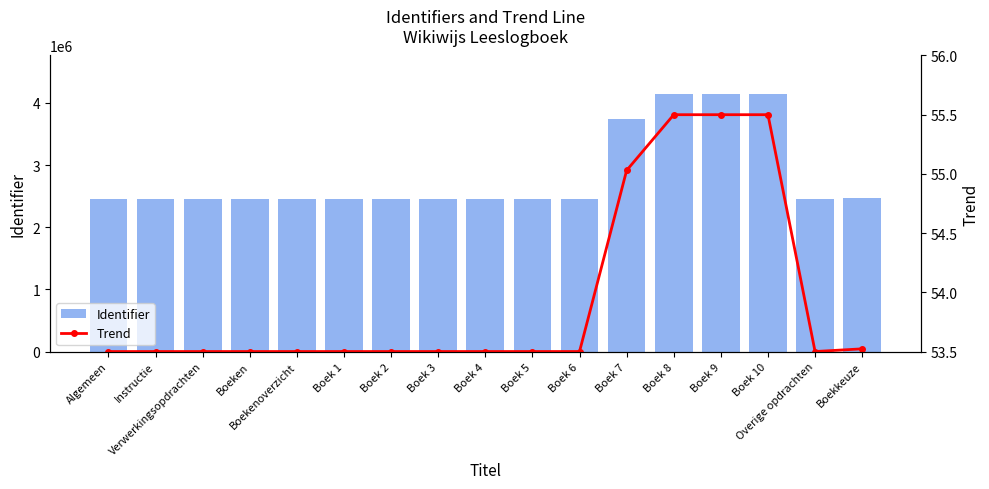

What is the spread (max minus min) of values at Algemeen?

2458654.5